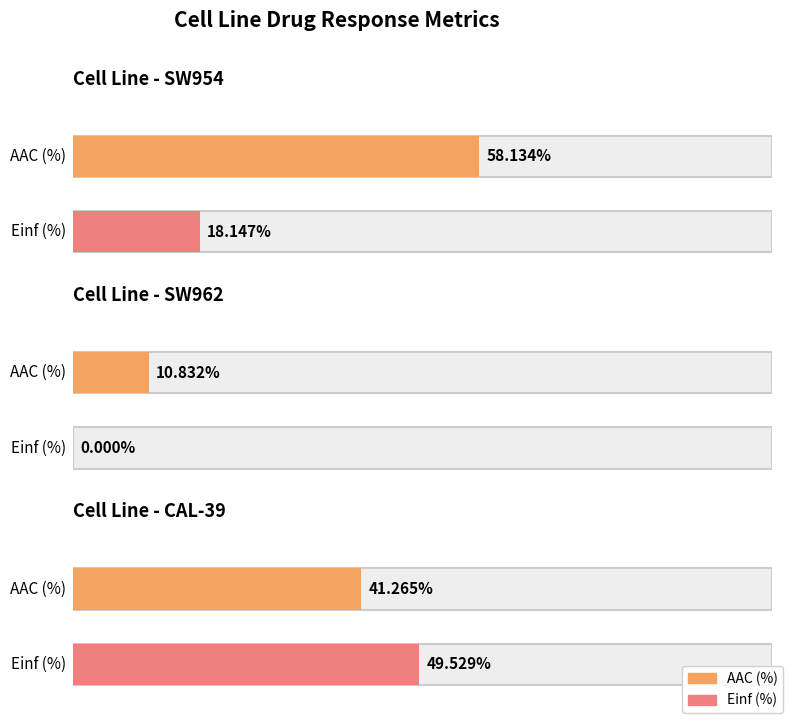

The DSS1 (arb.) series shows 0.2 at SW962. True or false?

False